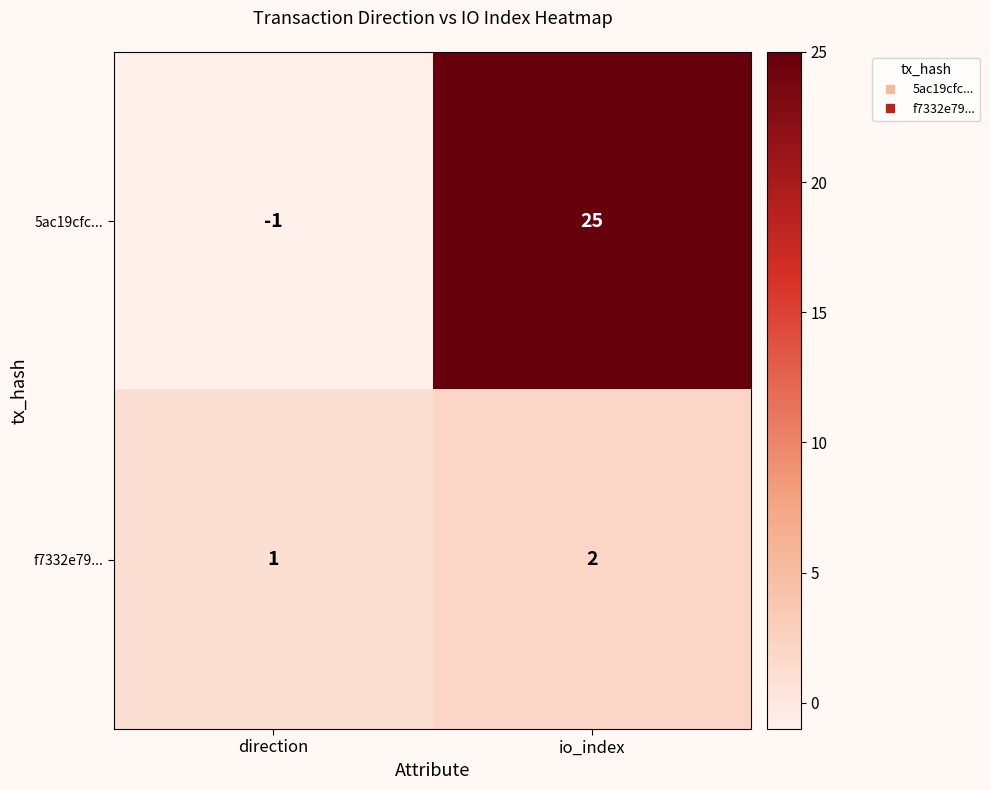

What is the spread (max minus min) of values at direction?

2